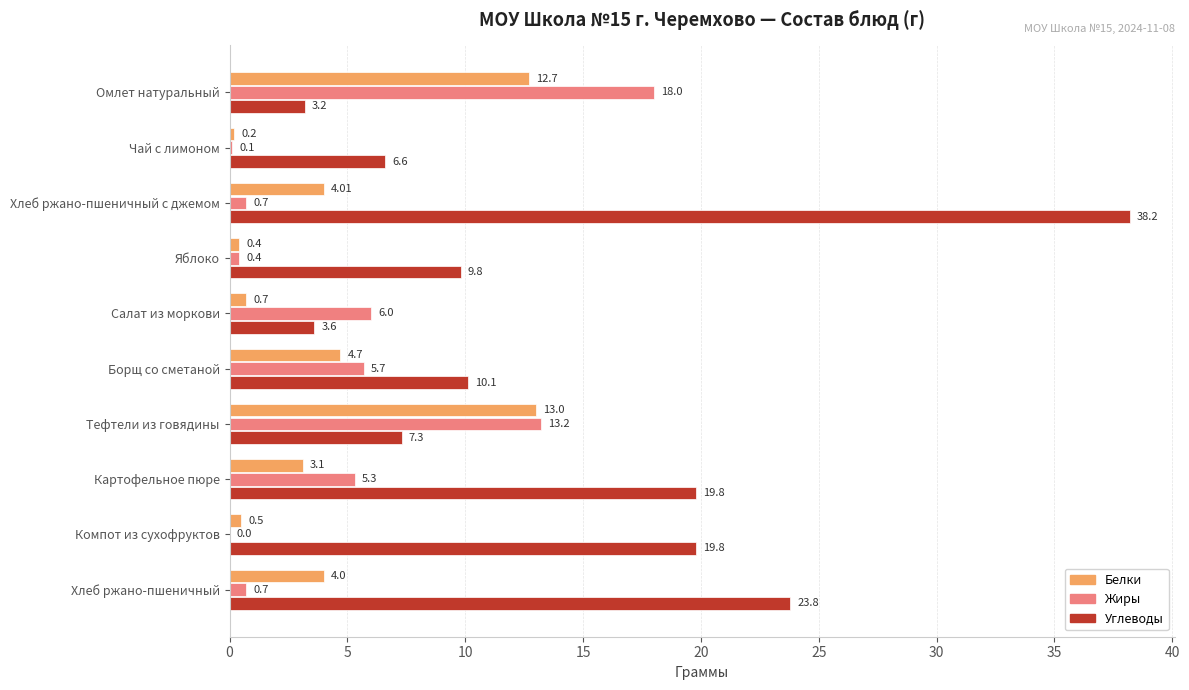

What is the highest value of the Жиры series?

18.0